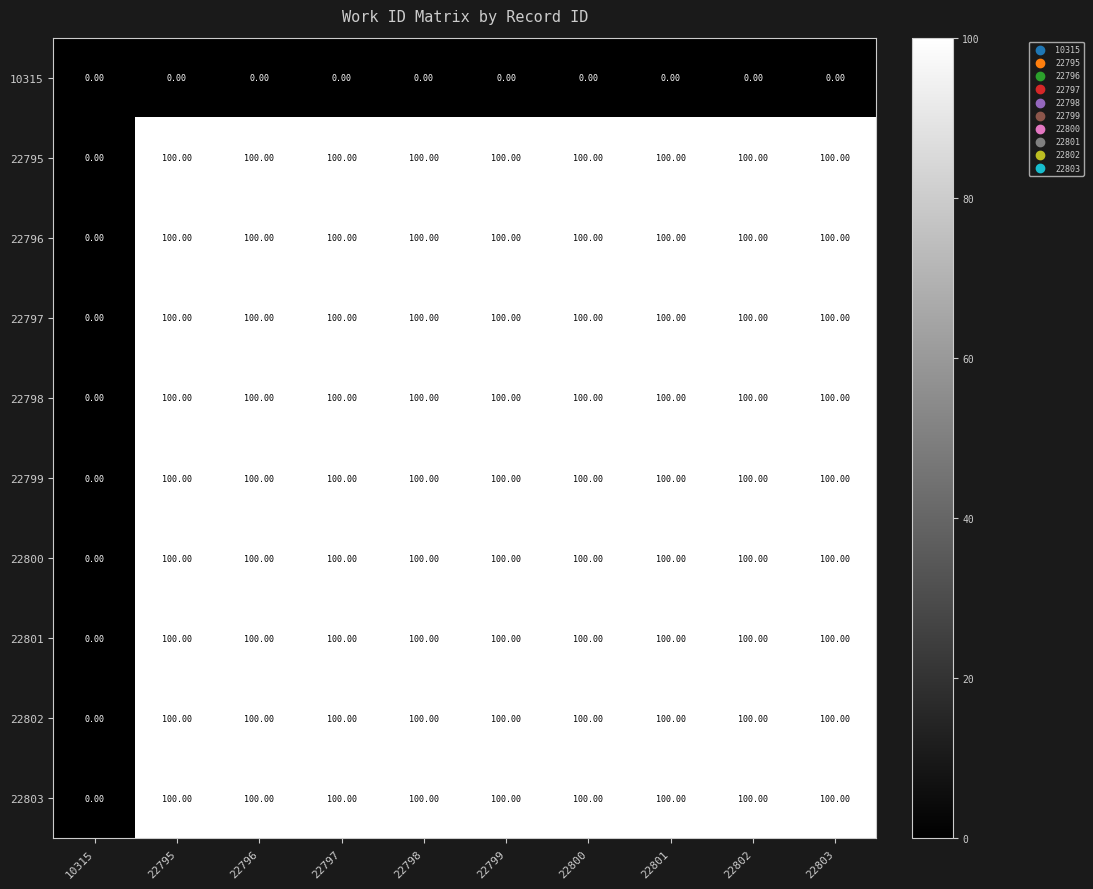

What is the difference between the maximum and minimum values in the 22800 series?

100